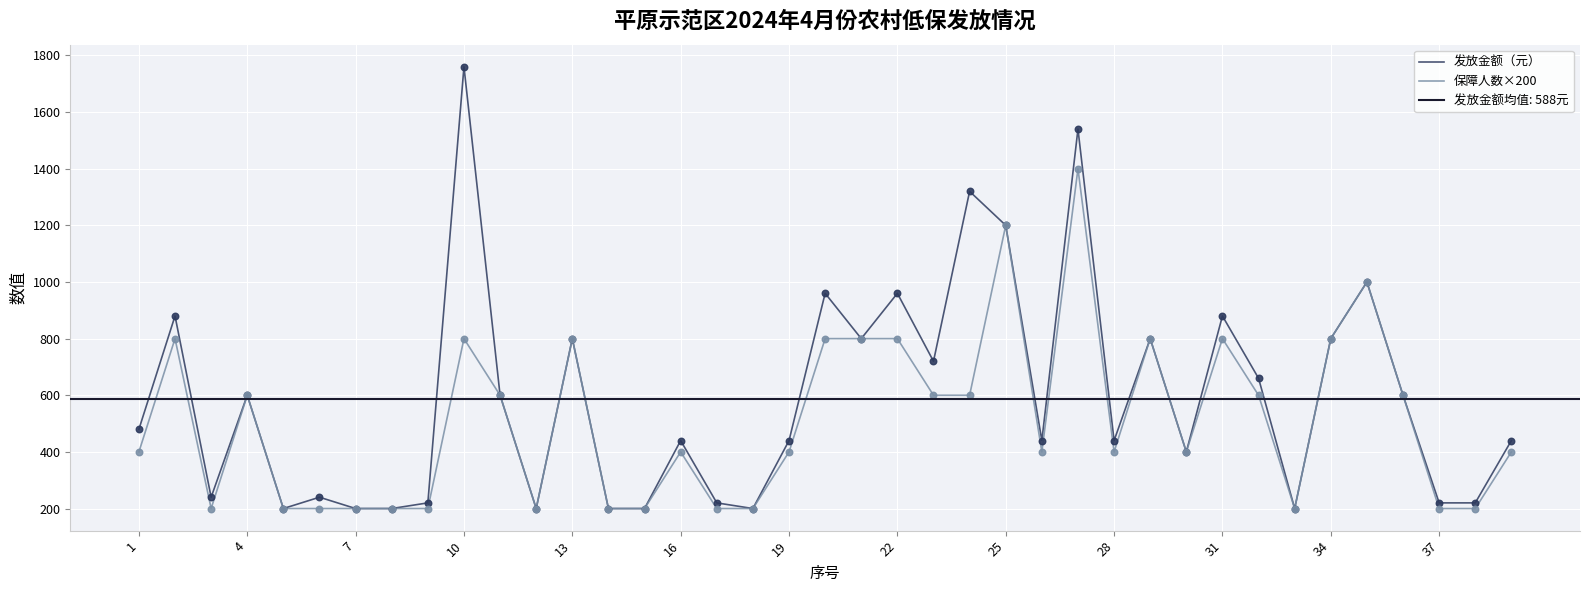

Which series has the largest Y range (max minus min)?

发放金额（元）